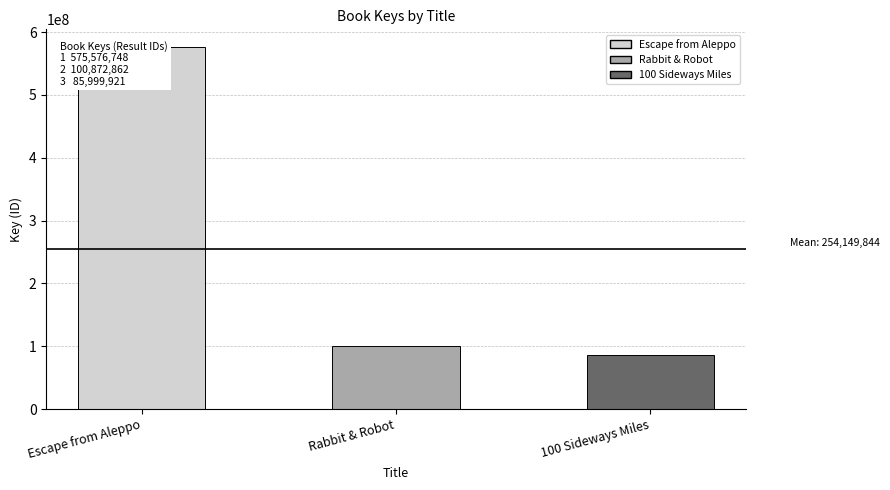

What is the greatest value displayed?

575576748